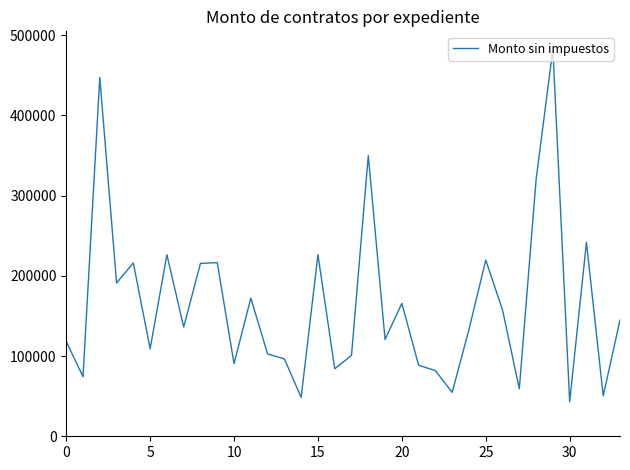

What is the maximum value shown in the chart?

482695.6